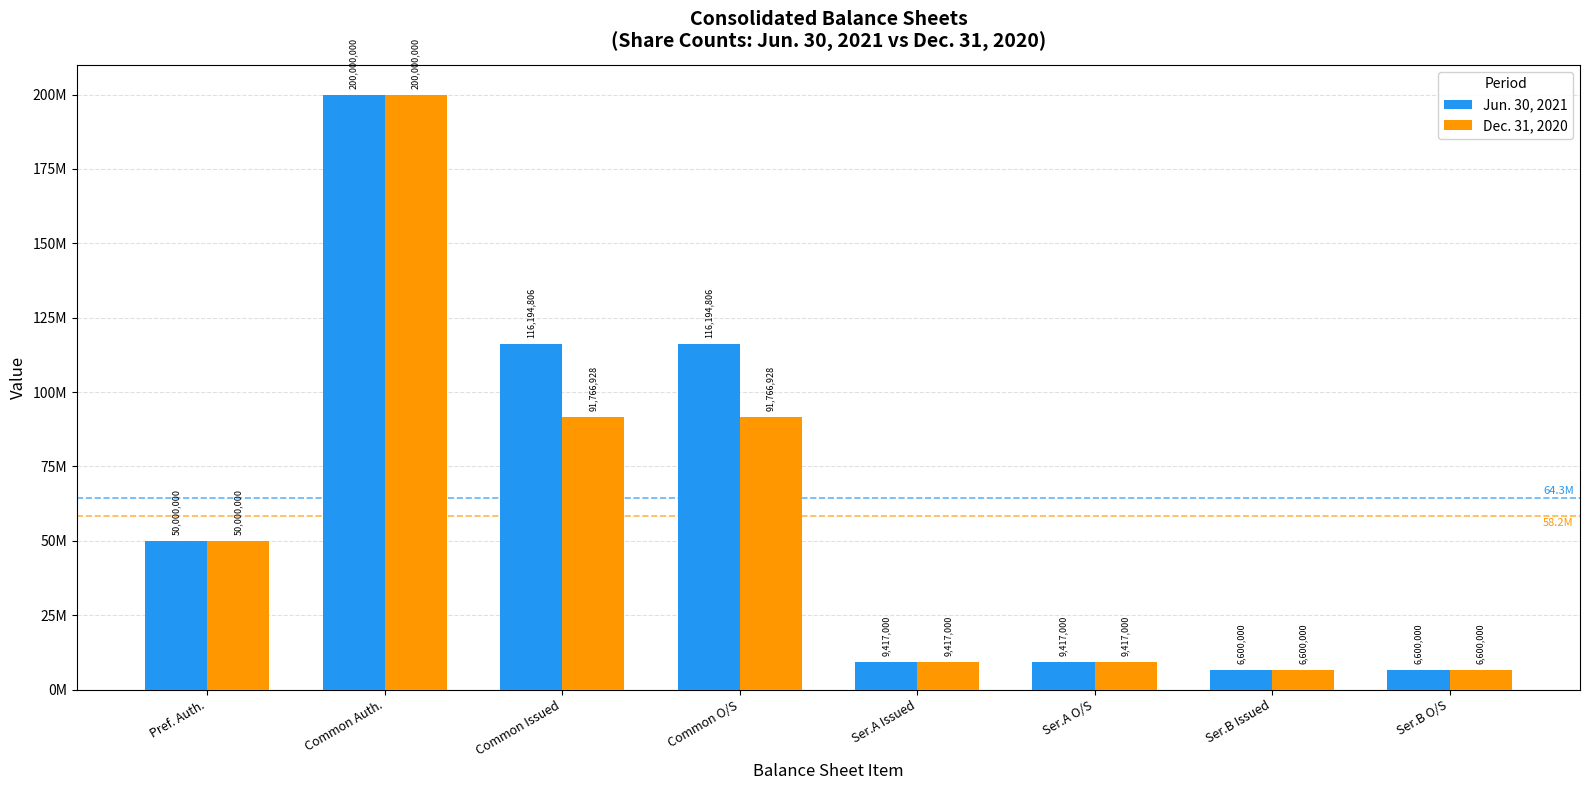

At which label does Jun. 30, 2021 reach its peak?

Common Auth.